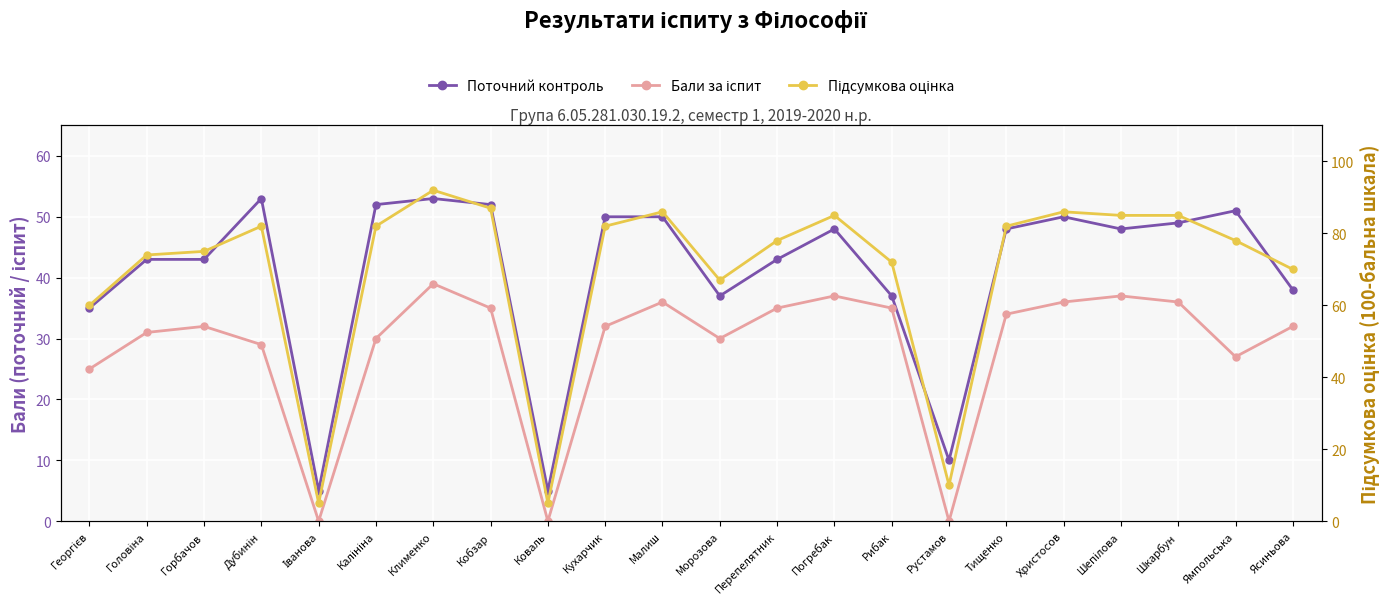

Where is the first local maximum for Поточний контроль?

Дубинін